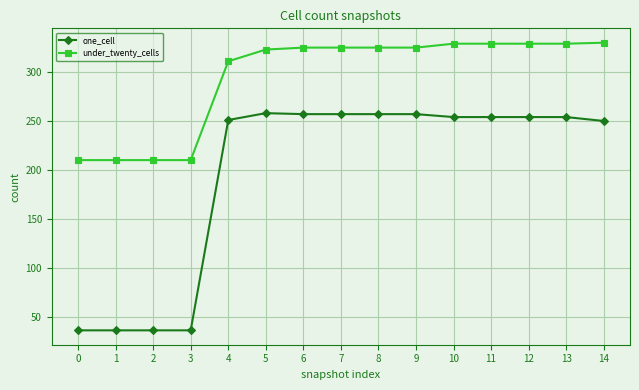

What is the sum of all one_cell values?

2947